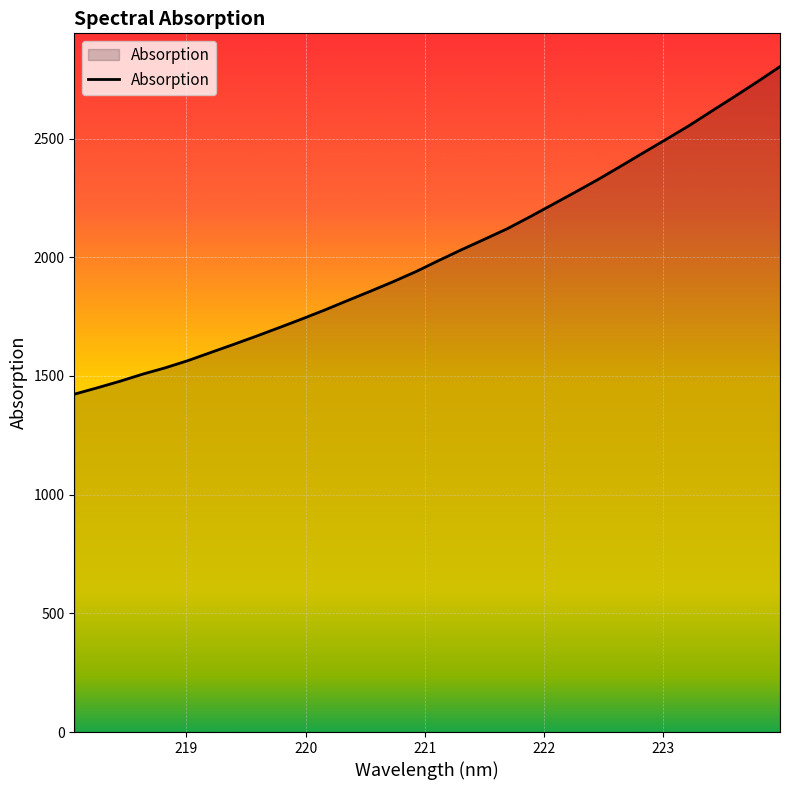

What is the difference between the maximum and minimum values?

1379.9